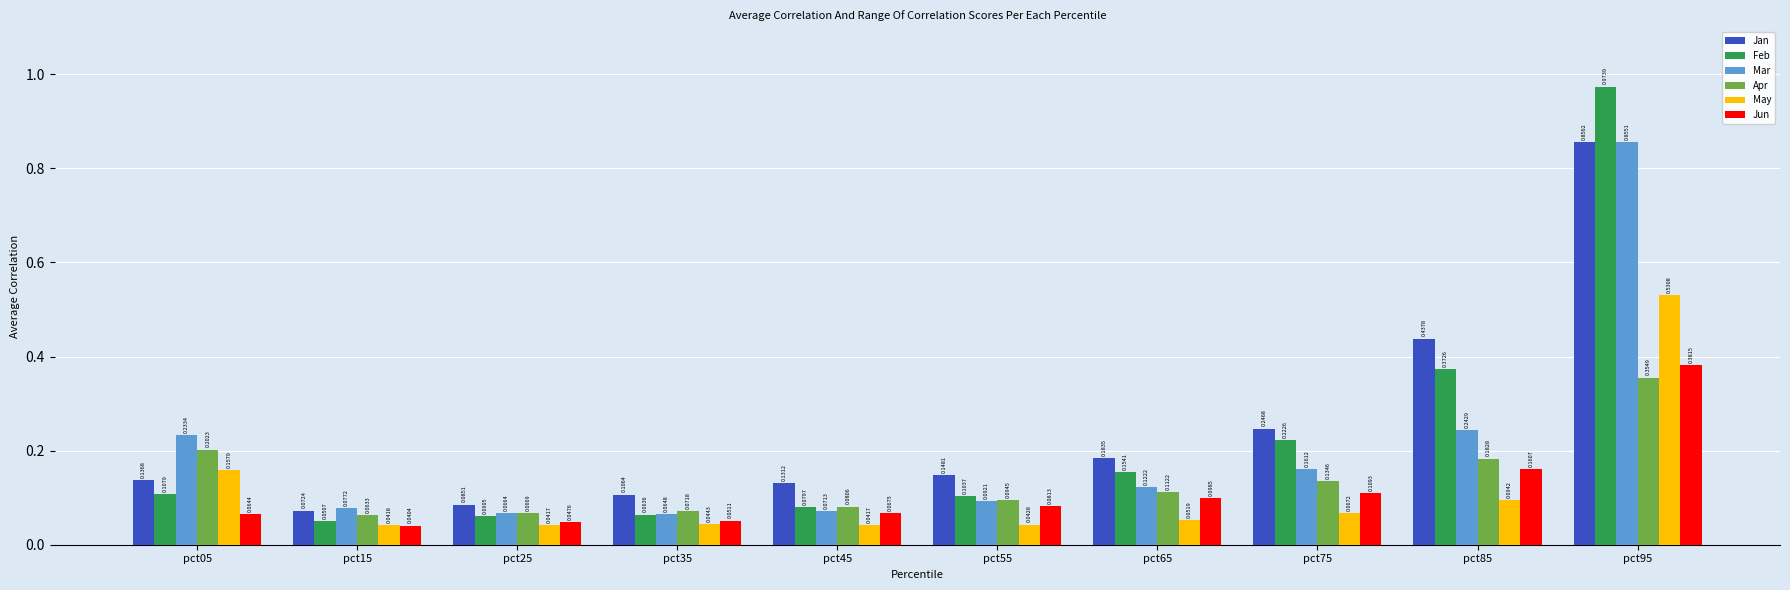

At which category is the sum across all series the highest?

pct95